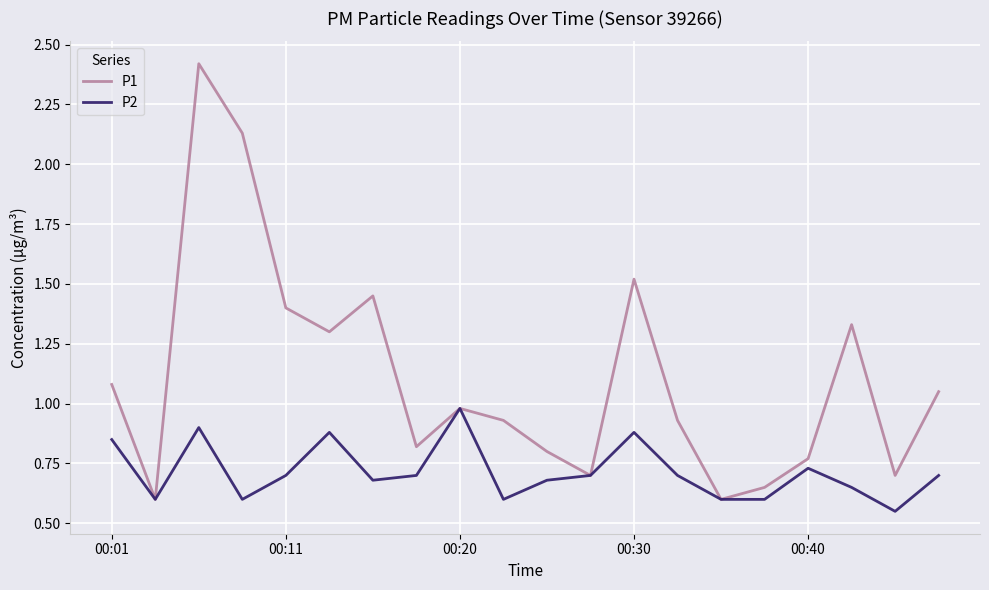

Rank the series by their maximum value, from highest to lowest.

P1, P2